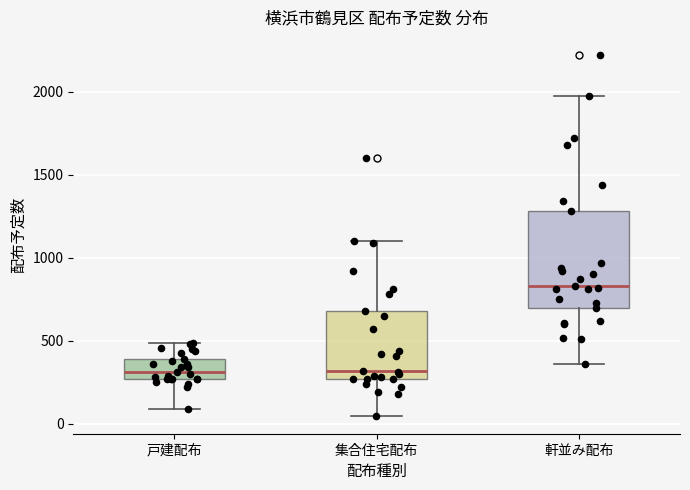

Which box's median line is the highest?

軒並み配布